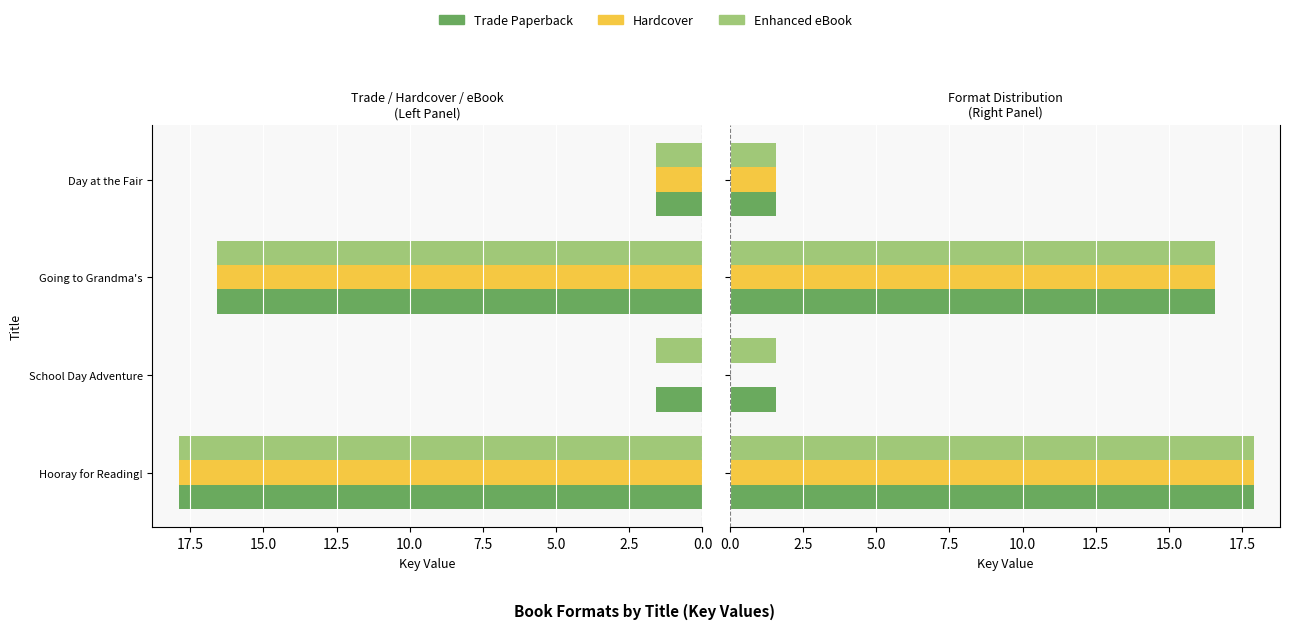

What is the difference between the Hardcover values at School Day Adventure and Hooray for Reading!?

17.9